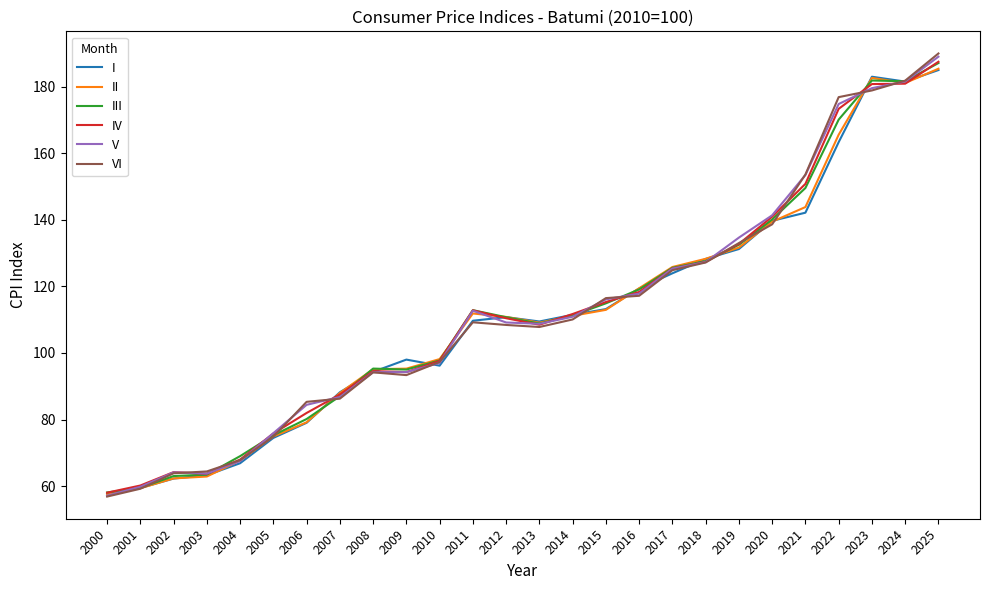

What is the spread (max minus min) of values at 2022?

13.5